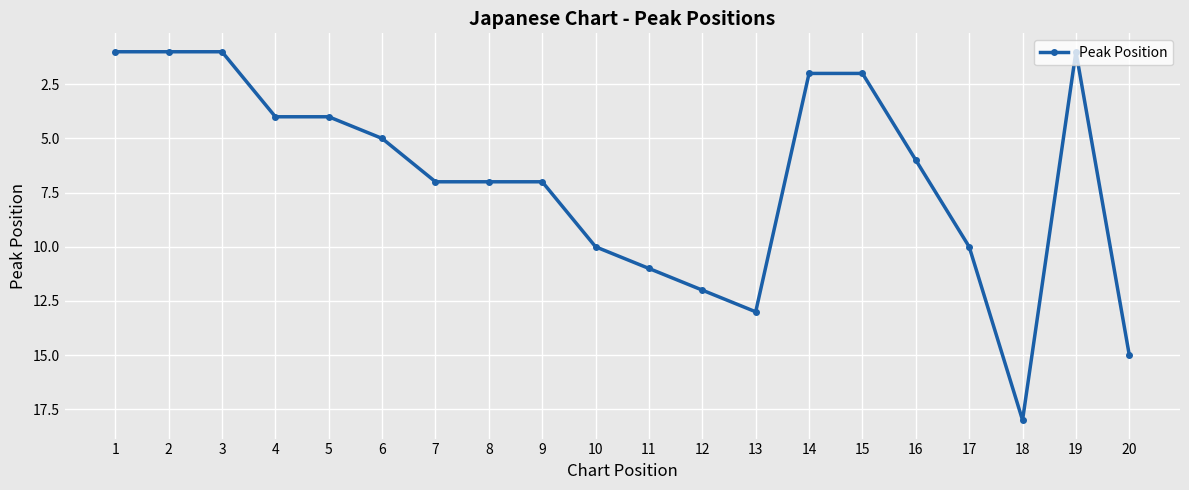

What is the value of the 19th point from the left?

1